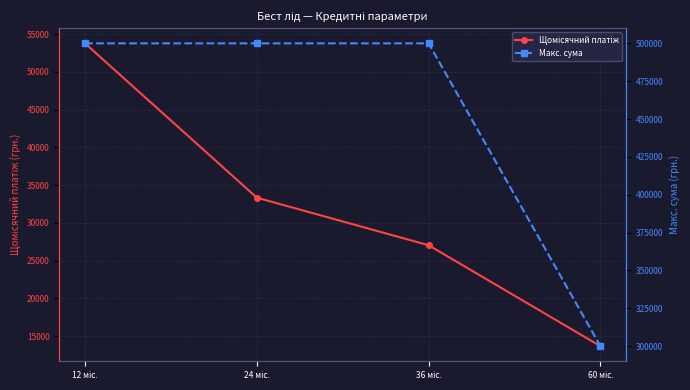

True or false: Щомісячний платіж and Макс. сума cross at least once.

False